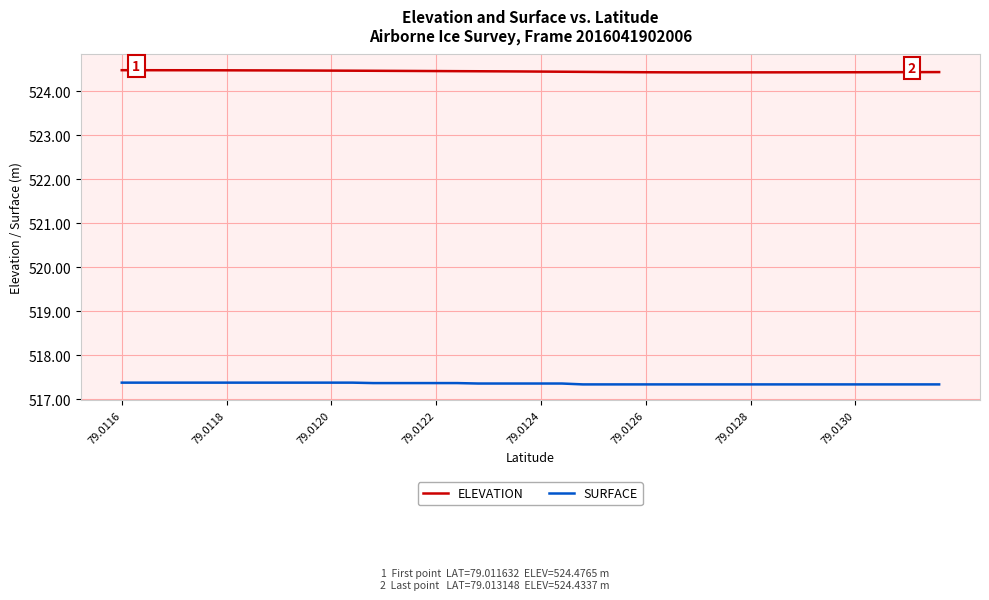

Rank the series by their maximum value, from lowest to highest.

SURFACE, ELEVATION